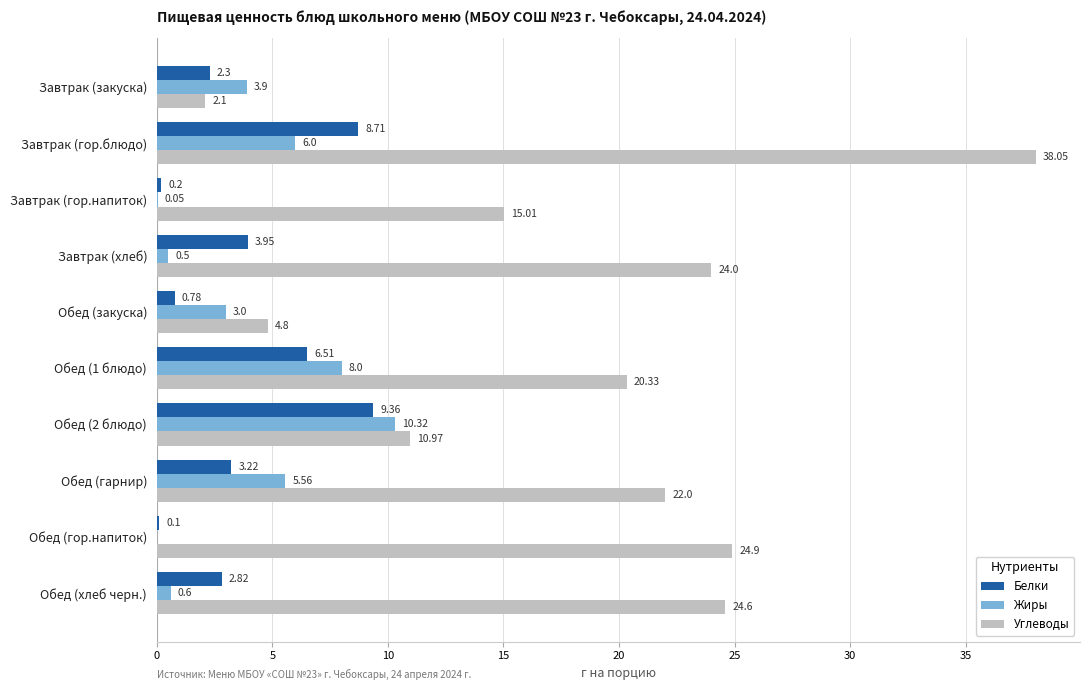

How many series are shown in this chart?

3